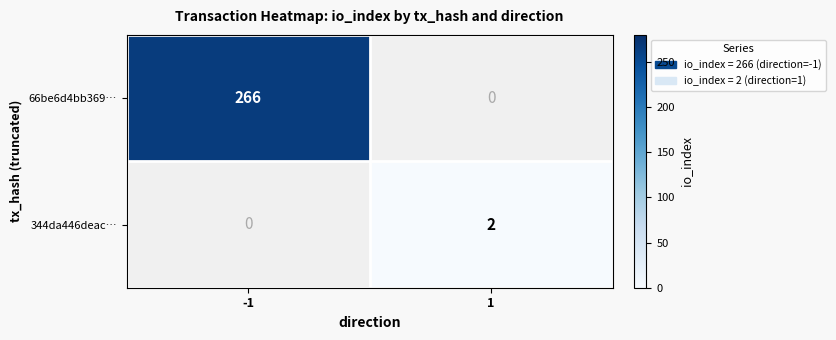

Is it true that 344da446deac… equals 2 at 1?

True